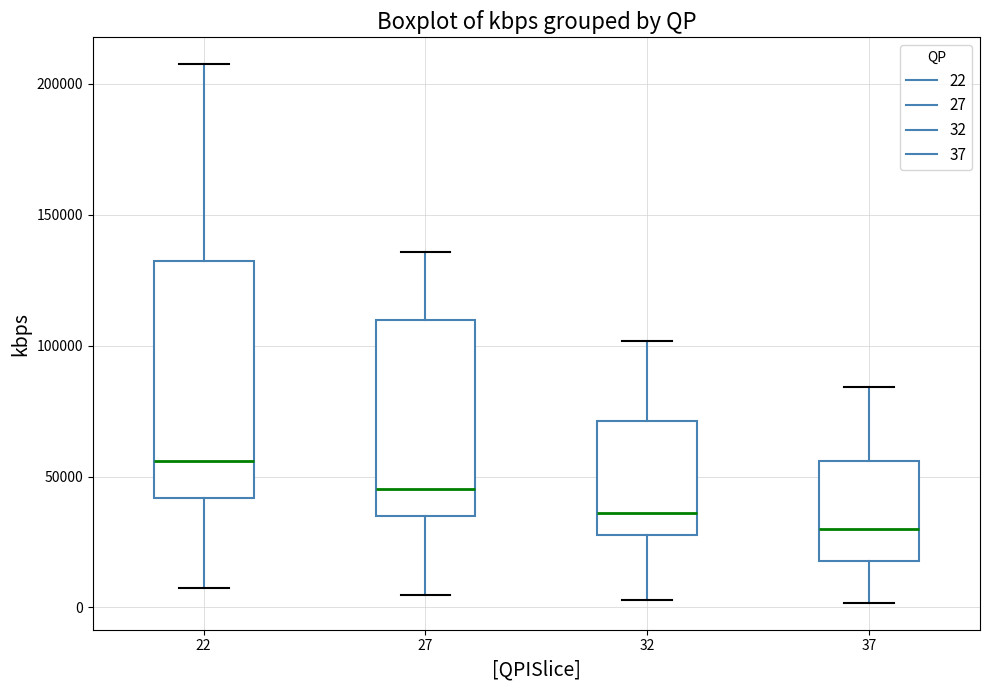

Reading left to right, transcribe this box plot: for each box, give where its median line is, the range the box spans, and where its two whiskers end, as read against the y-axis. The values are not printed on the chart, so give them approximately, as read against the axis.

22: median 55000, box 40000 to 130000, whiskers 5000 to 205000
27: median 45000, box 35000 to 110000, whiskers 5000 to 135000
32: median 35000, box 30000 to 70000, whiskers 5000 to 100000
37: median 30000, box 20000 to 55000, whiskers 0 to 85000